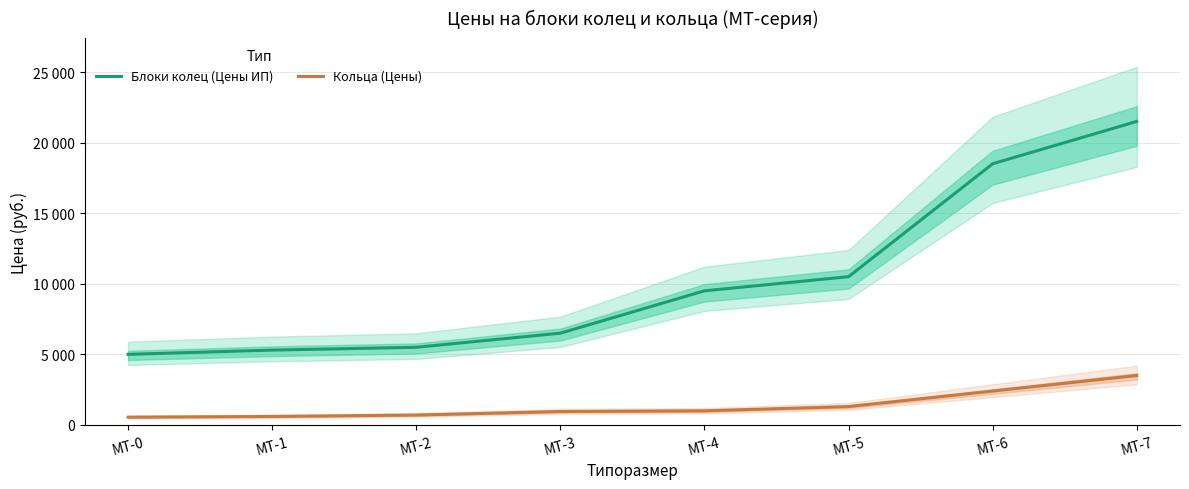

How many values in the Блоки колец (Цены ИП) series exceed 9500?

3